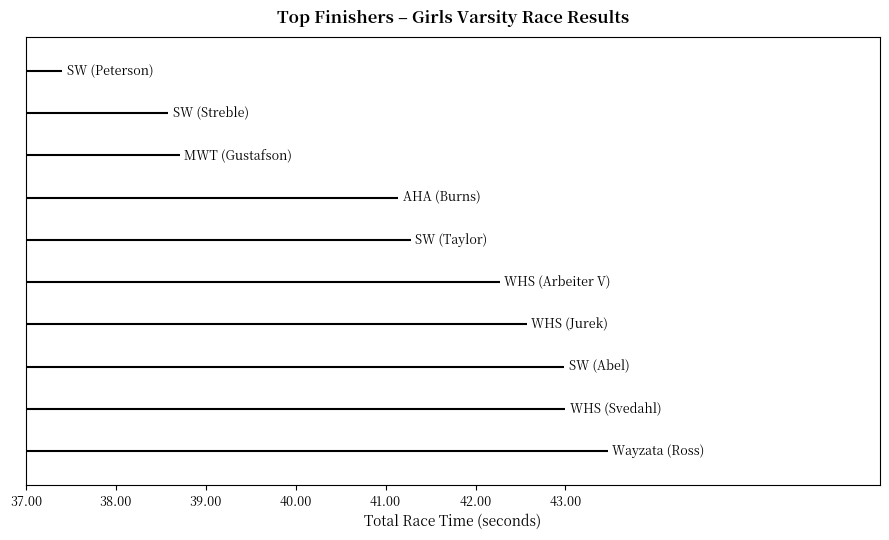

At which label does the data first exceed 42?

WHS (Arbeiter V)